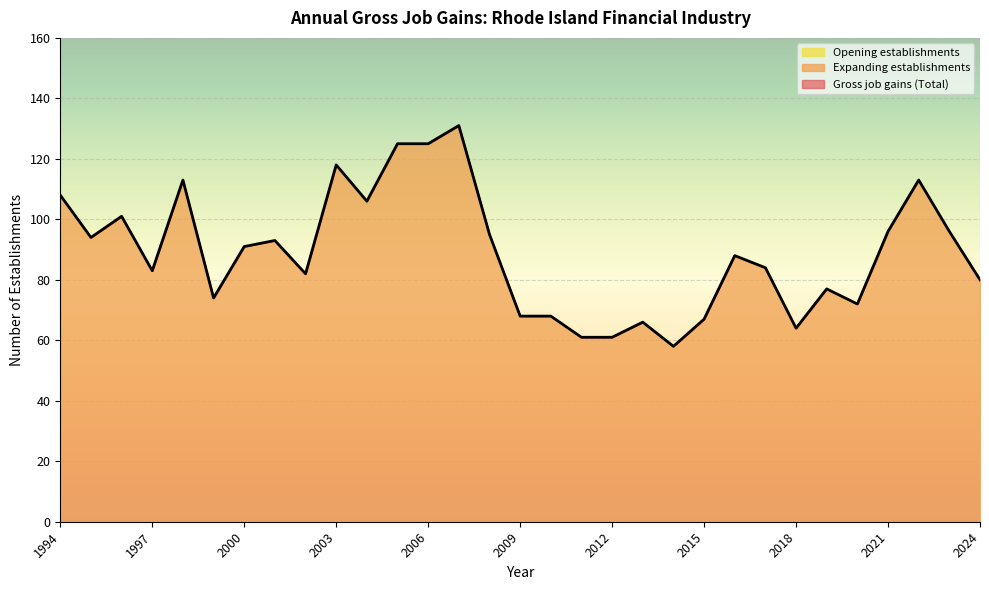

The value of Expanding establishments at 2019 is 77. True or false?

True